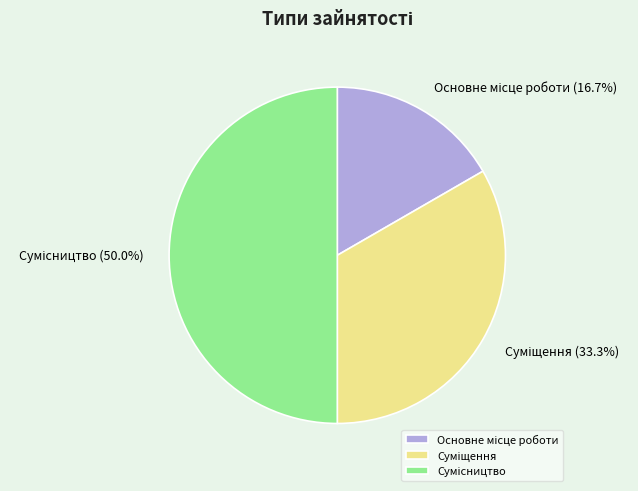

Does Сумісництво account for over 50% of the chart?

No